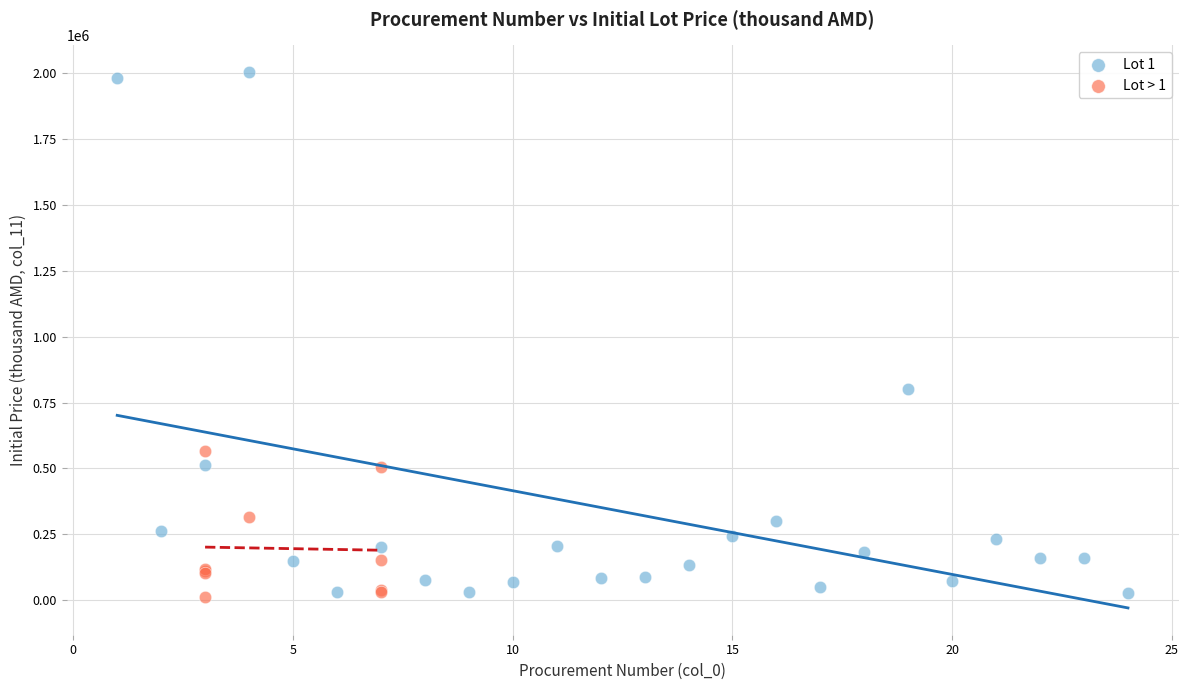

Which series reaches the maximum Y coordinate?

Lot 1